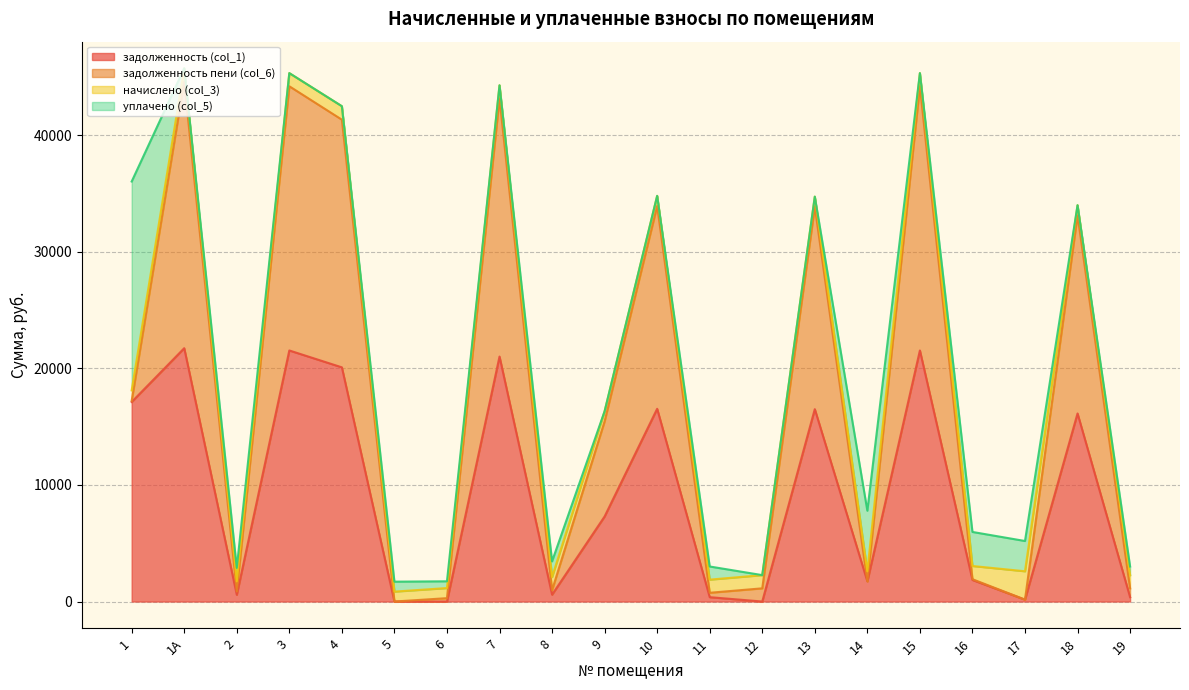

The value of задолженность (col_1) at 1 is 17119.1. True or false?

True